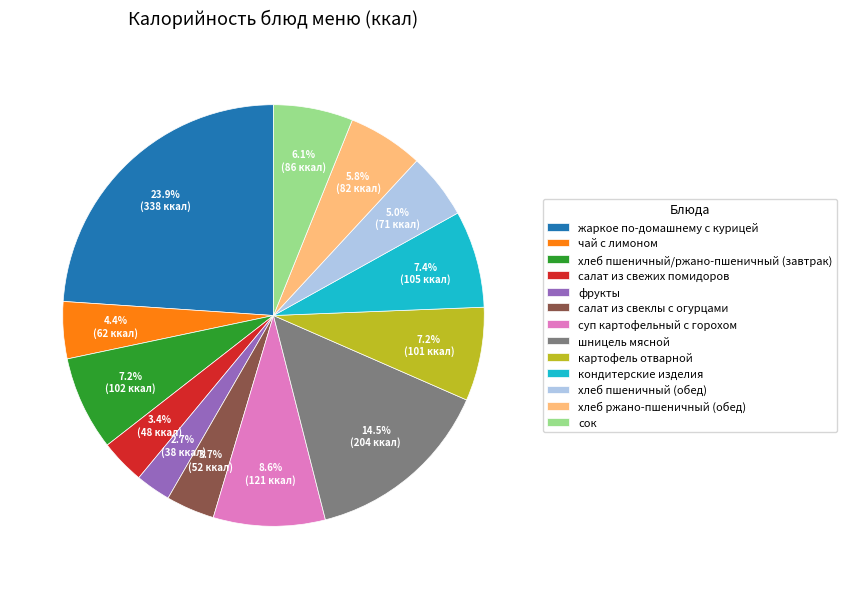

Does шницель мясной represent more than half of the total?

No